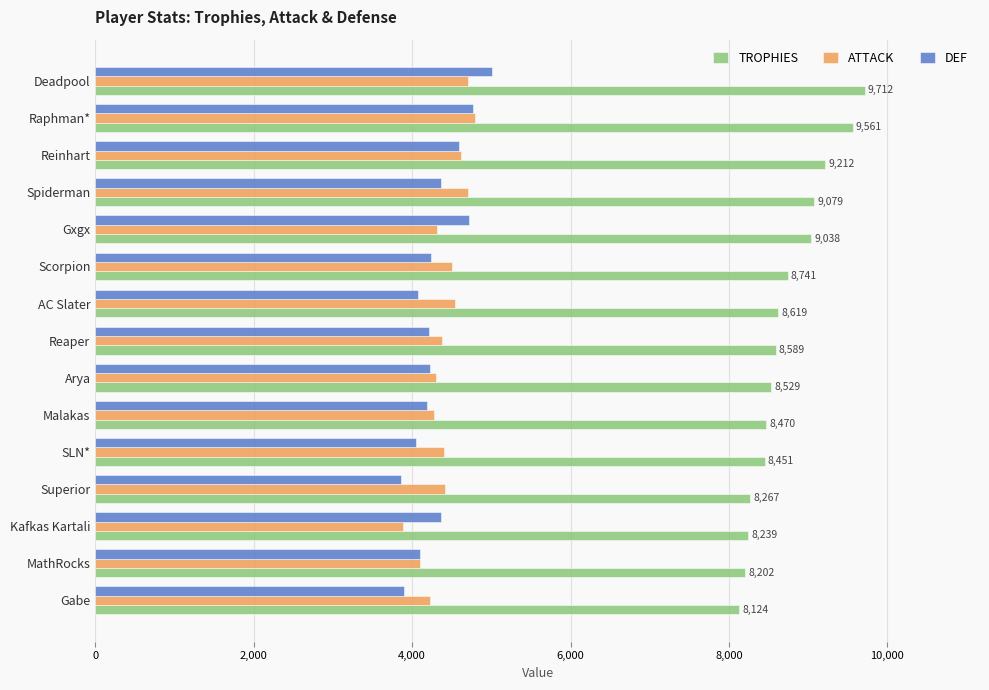

Is it true that ATTACK equals 4798 at Raphman*?

True